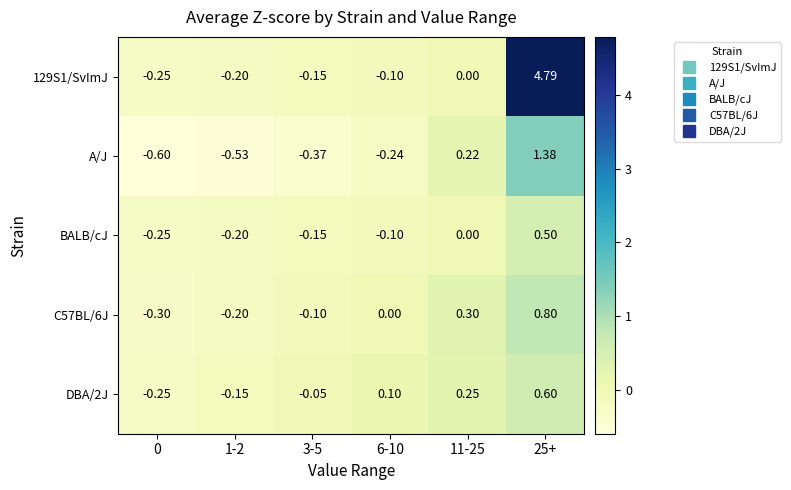

Is the value of DBA/2J at 3-5 greater than the value of BALB/cJ at 0?

Yes